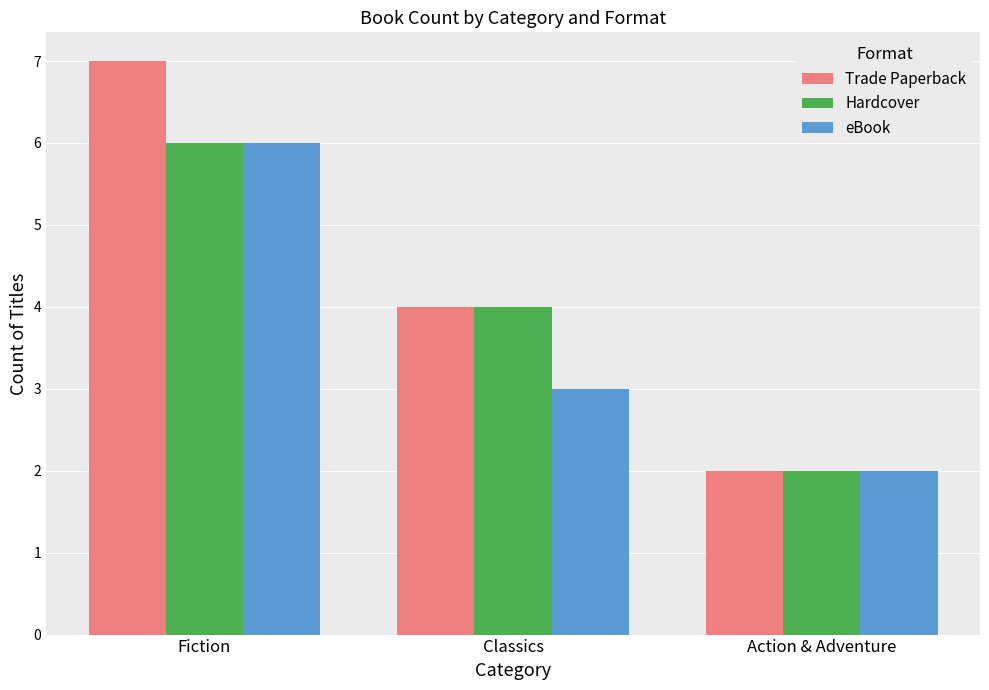

What is the sum of all Hardcover values?

12